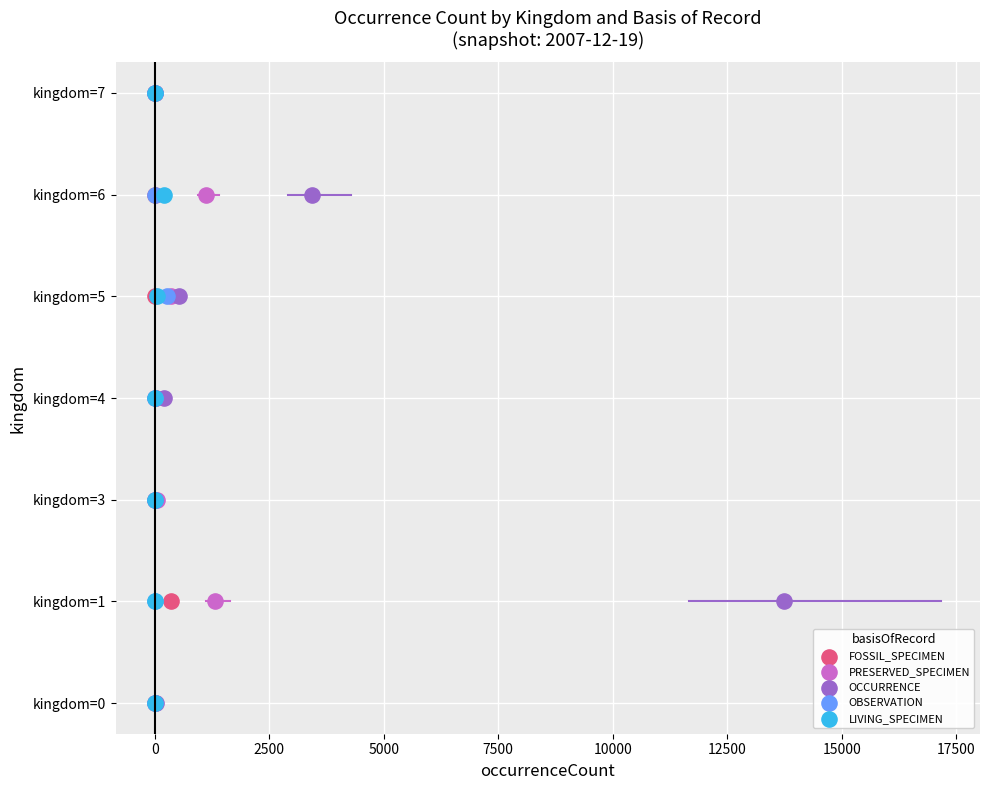

What are all the series names shown in the legend?

FOSSIL_SPECIMEN, PRESERVED_SPECIMEN, OCCURRENCE, OBSERVATION, LIVING_SPECIMEN